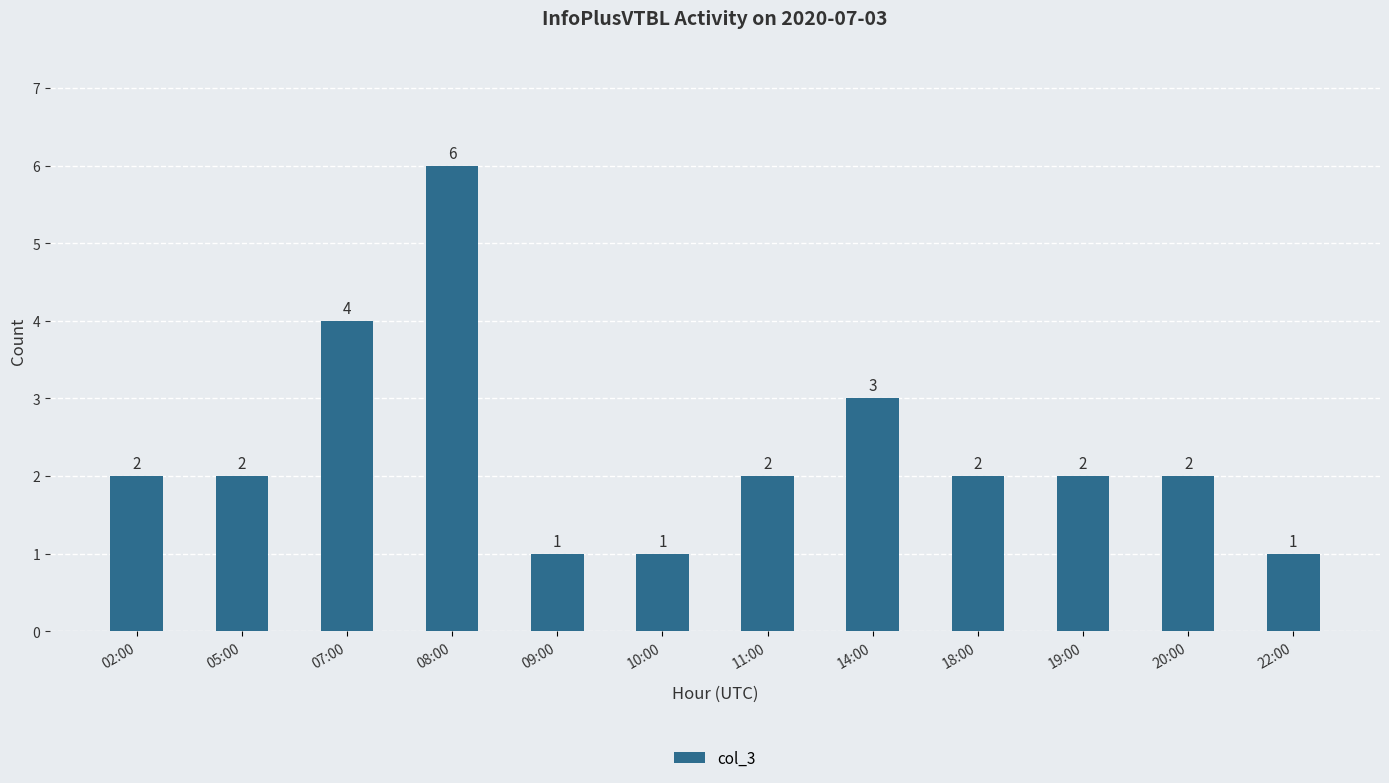

How many bars are there in total?

12